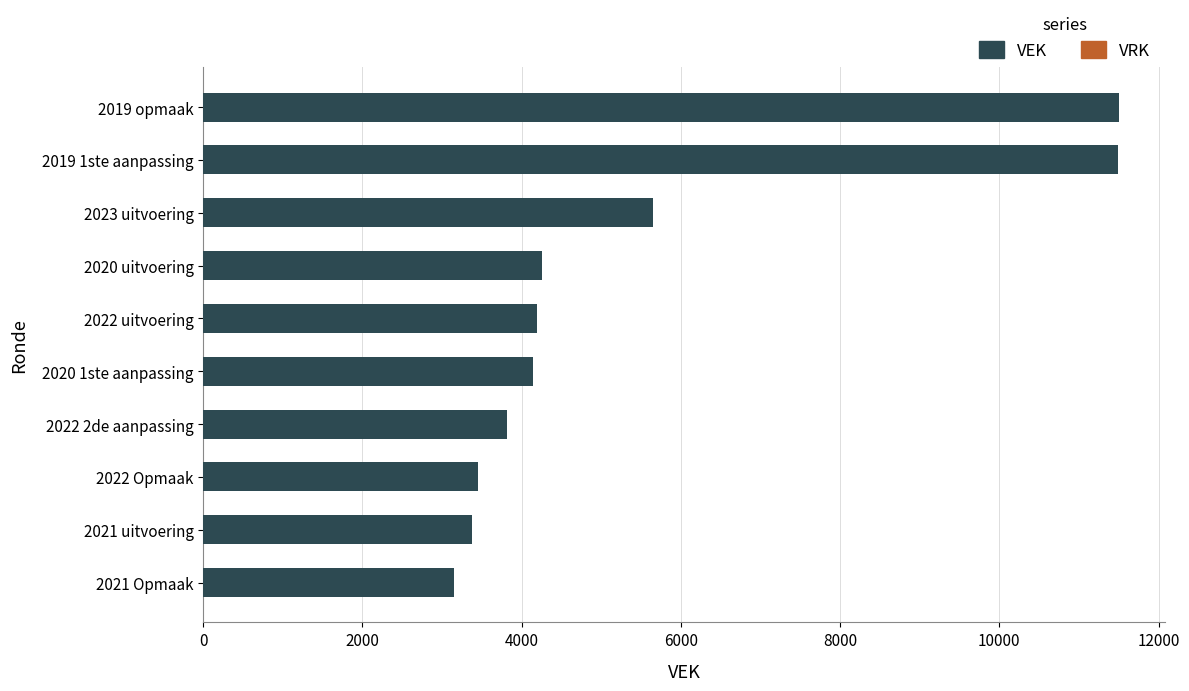

How many bars are there in total?

10